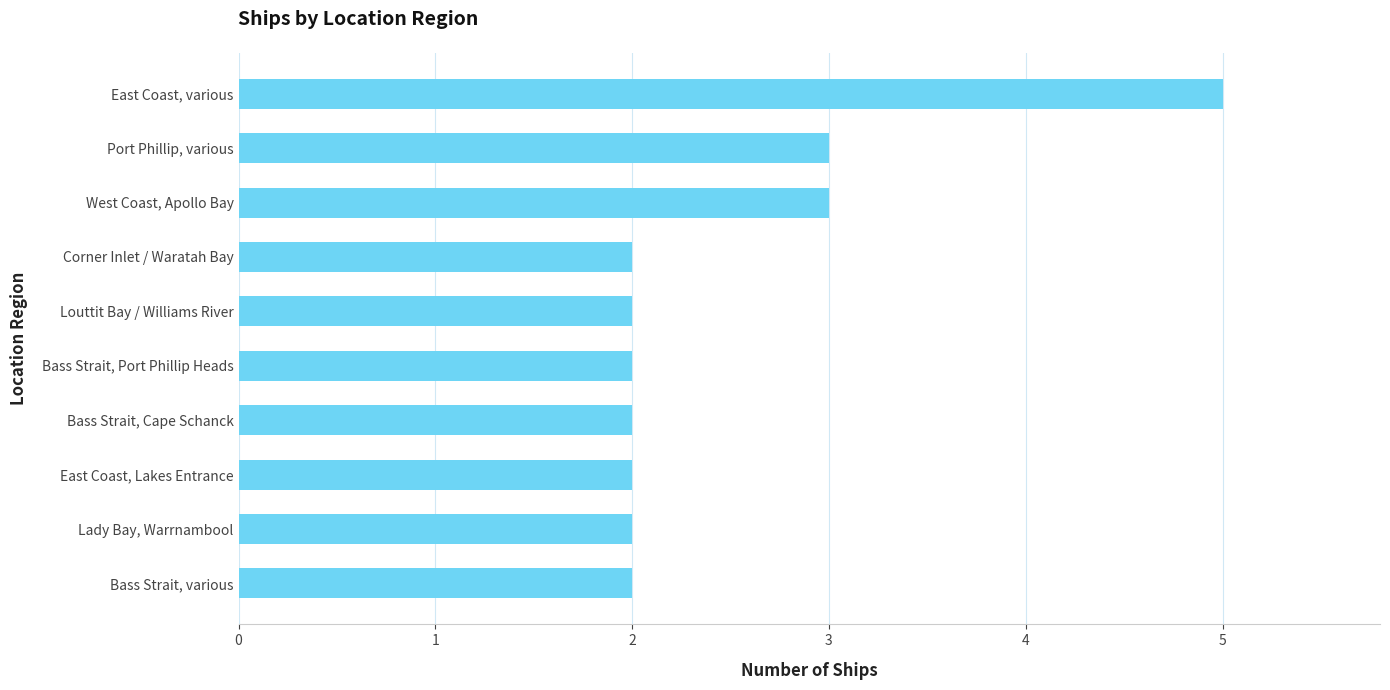

What is the change in value from Bass Strait, Cape Schanck to Port Phillip, various?

+1